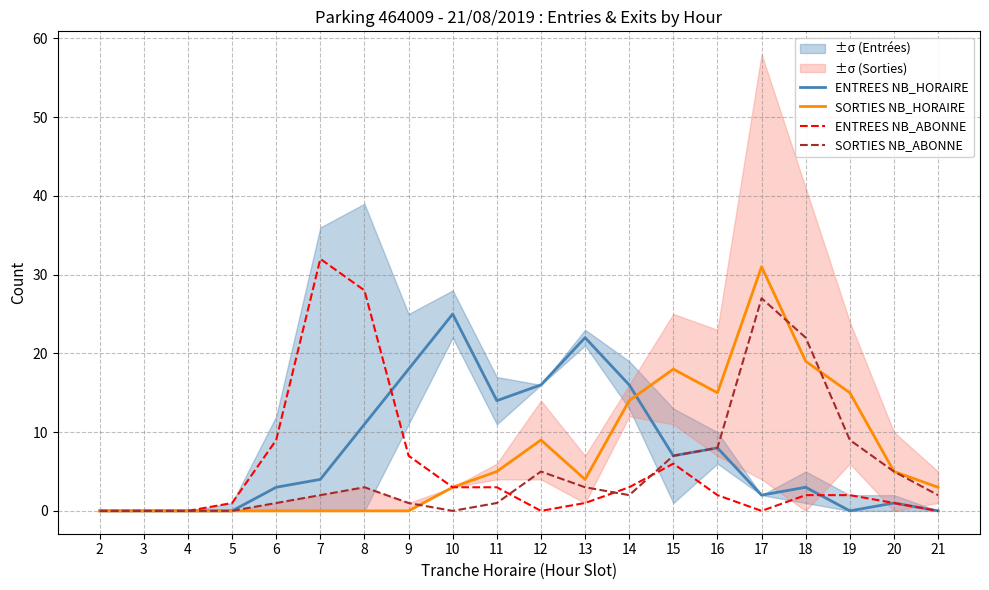

Reading right to left, what are all the values shown in this chart?

ENTREES NB_HORAIRE: 0	1	0	3	2	8	7	16	22	16	14	25	18	11	4	3	0	0	0	0
SORTIES NB_HORAIRE: 3	5	15	19	31	15	18	14	4	9	5	3	0	0	0	0	0	0	0	0
ENTREES NB_ABONNE: 0	1	2	2	0	2	6	3	1	0	3	3	7	28	32	9	1	0	0	0
SORTIES NB_ABONNE: 2	5	9	22	27	8	7	2	3	5	1	0	1	3	2	1	0	0	0	0